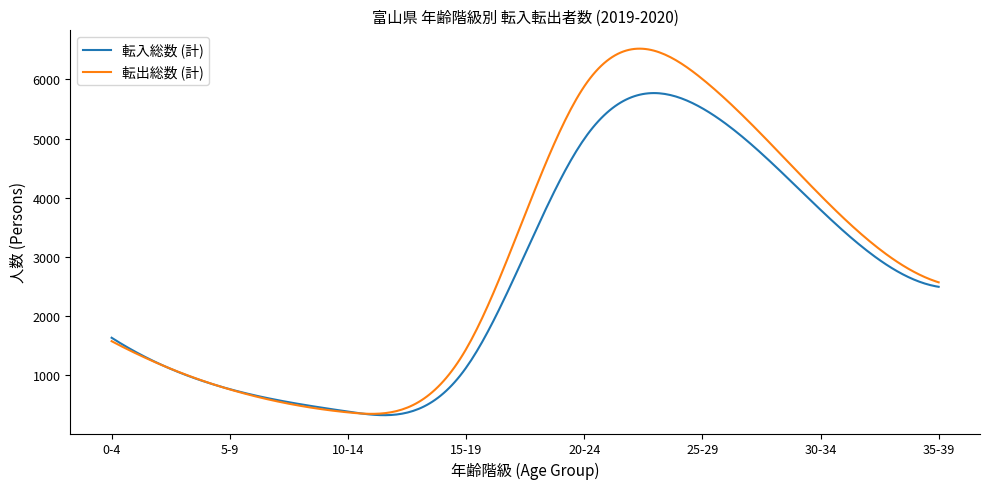

Rank the series by their maximum value, from lowest to highest.

転入総数 (計), 転出総数 (計)